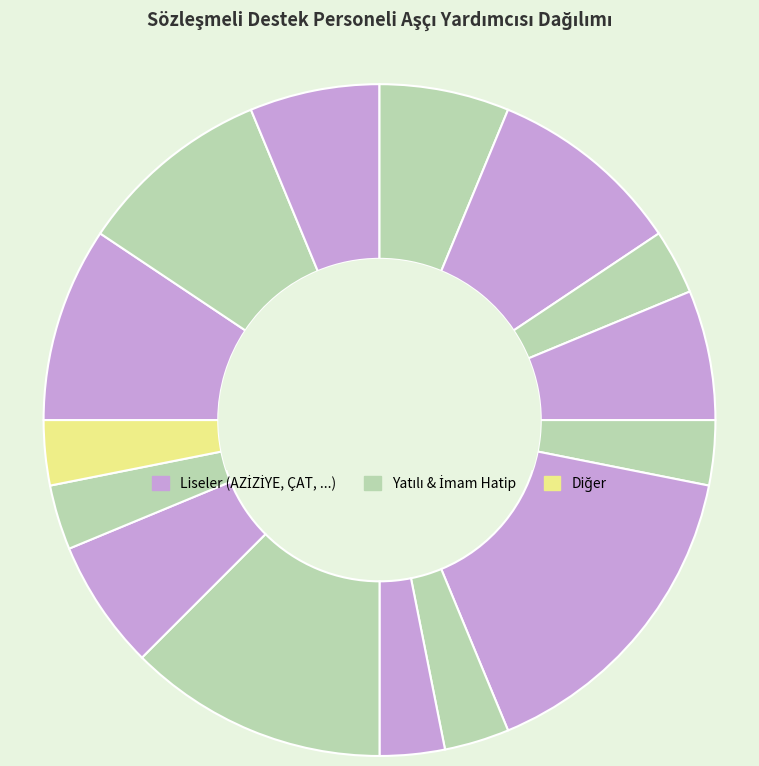

How many slices are in this pie chart?

15